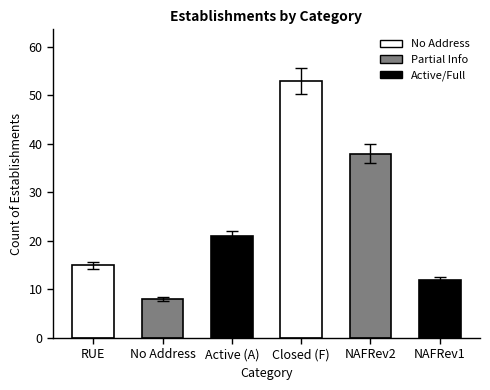

The value at NAFRev1 is 7. True or false?

False